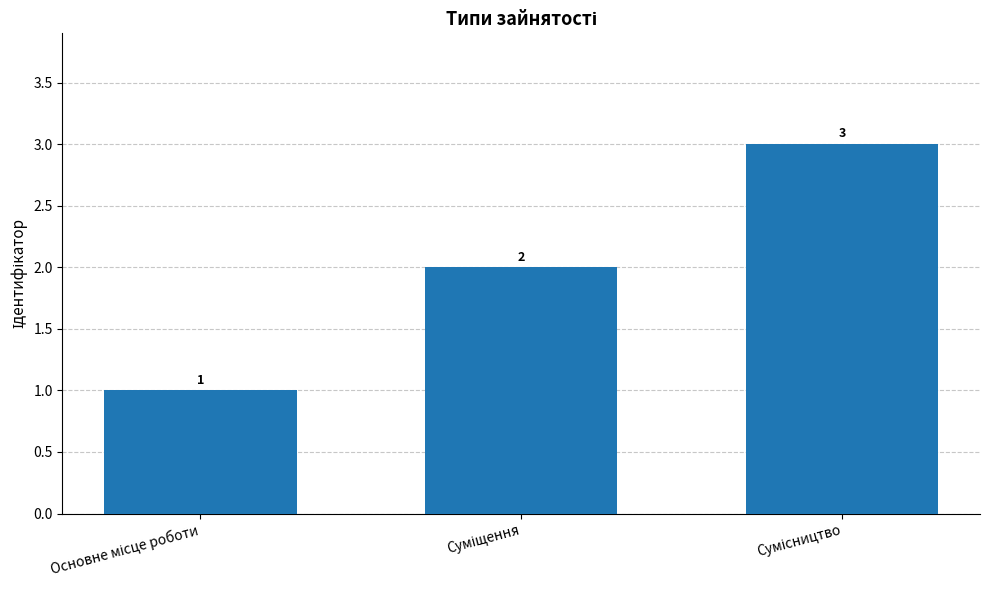

What is the difference between the maximum and second lowest values?

1